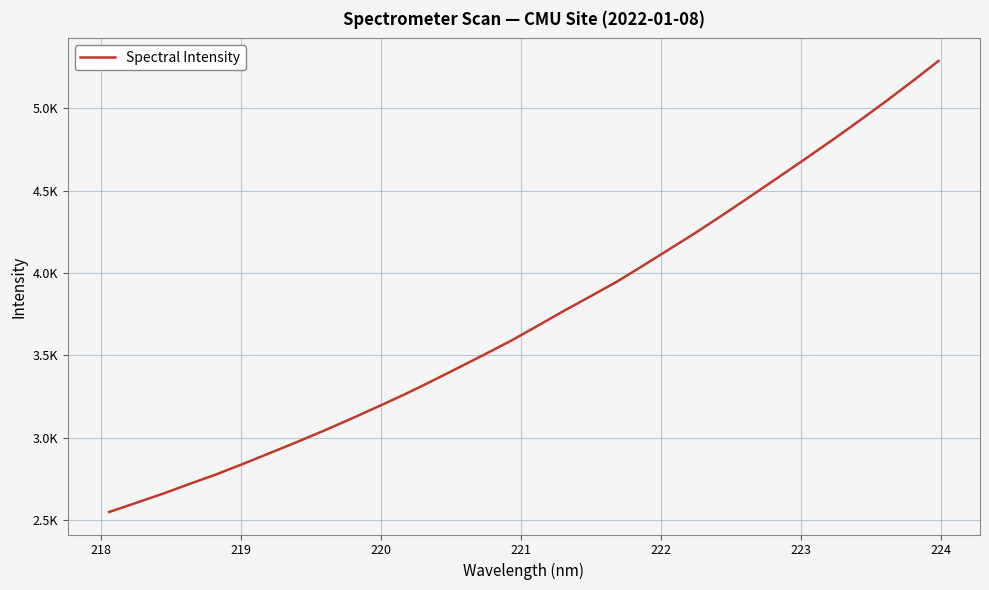

What is the average value?

3734.4